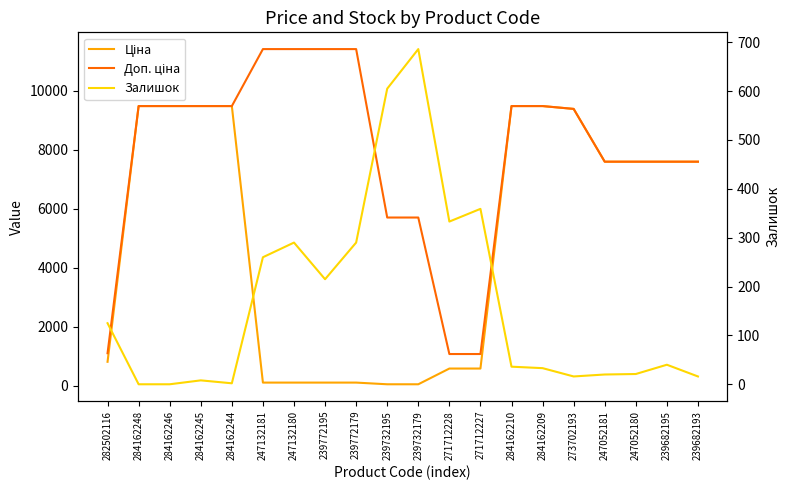

What is the value of the Ціна point at the 5th from the left?

9480.1